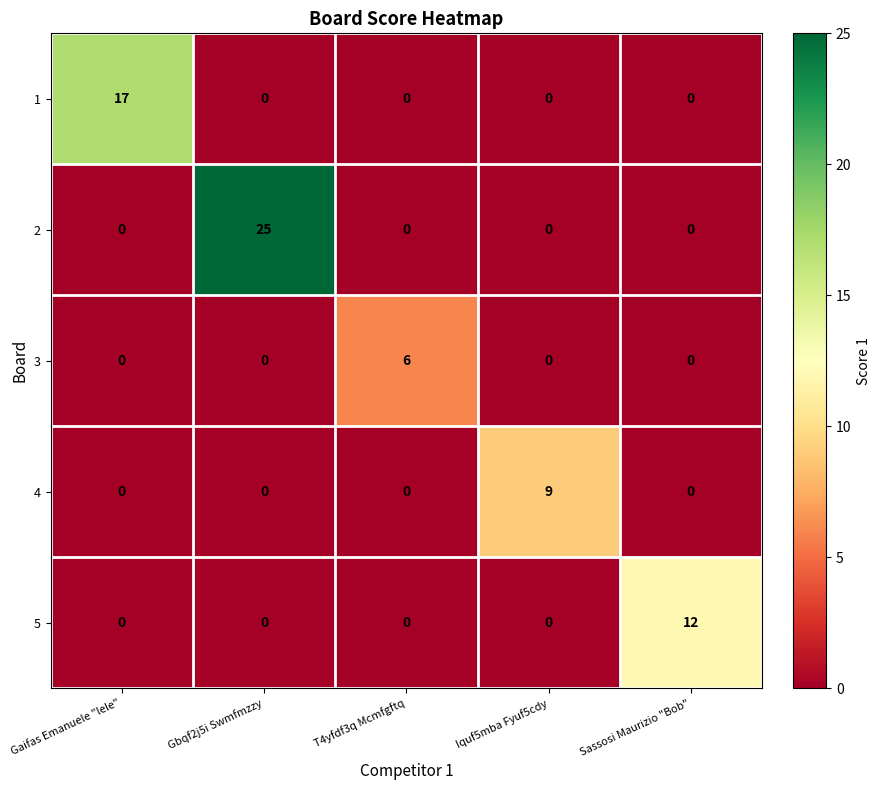

The 1 series shows 10 at Gaifas Emanuele "lele". True or false?

False